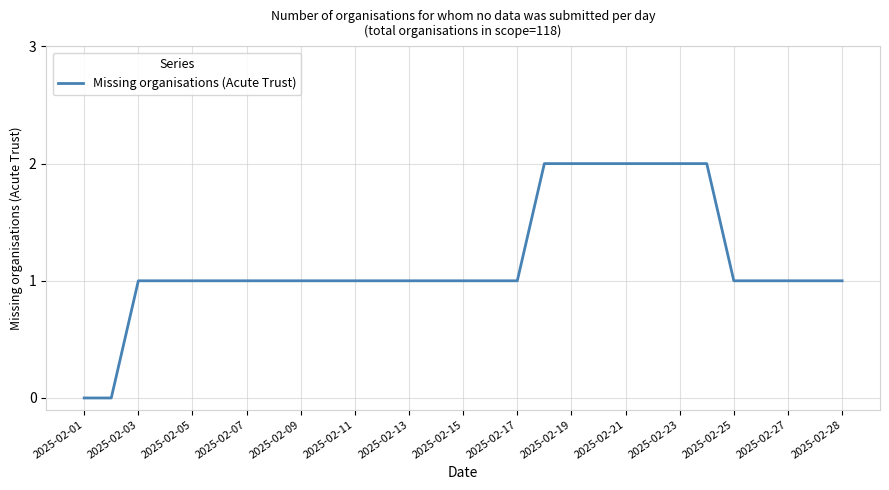

How many values are between 1 and 2?

27